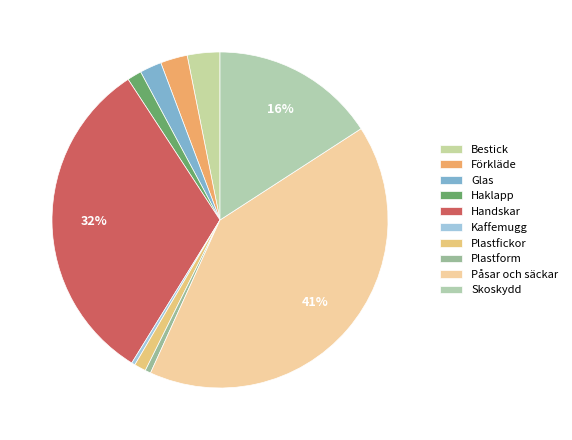

Combined, do Kaffemugg and Plastfickor account for over 50%?

No